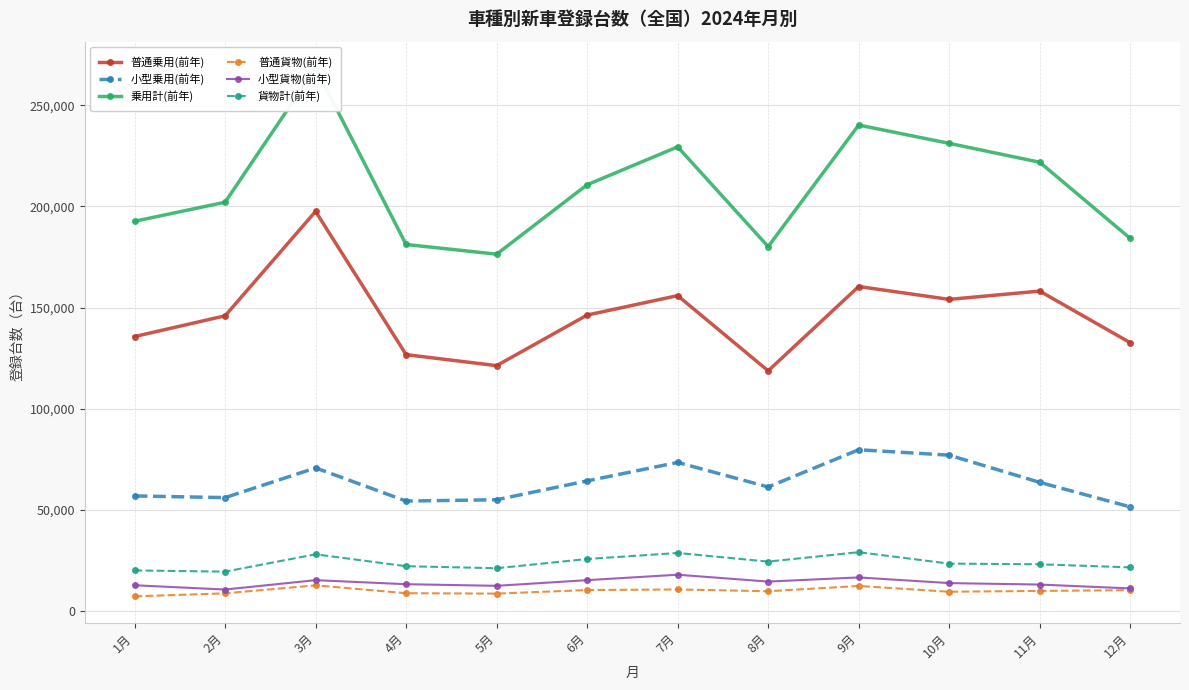

What is the spread (max minus min) of values at 10月?

221551